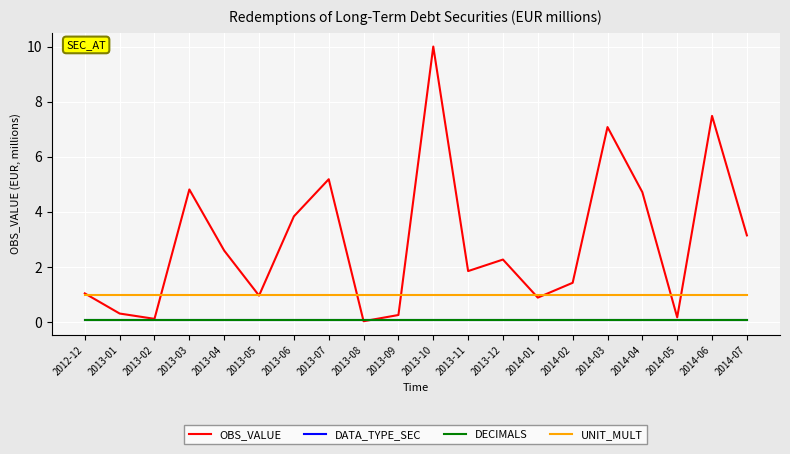

Which series has the largest total across all categories?

OBS_VALUE